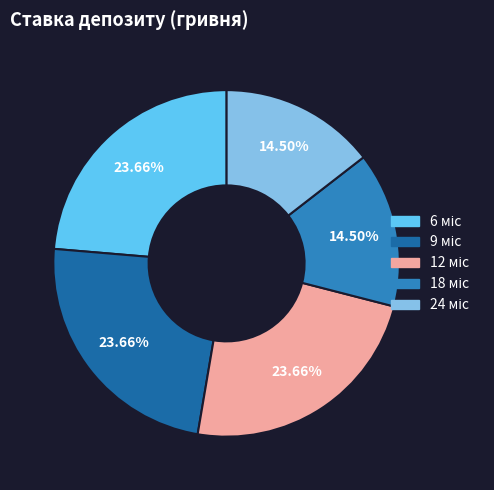

How many slices are in this pie chart?

5